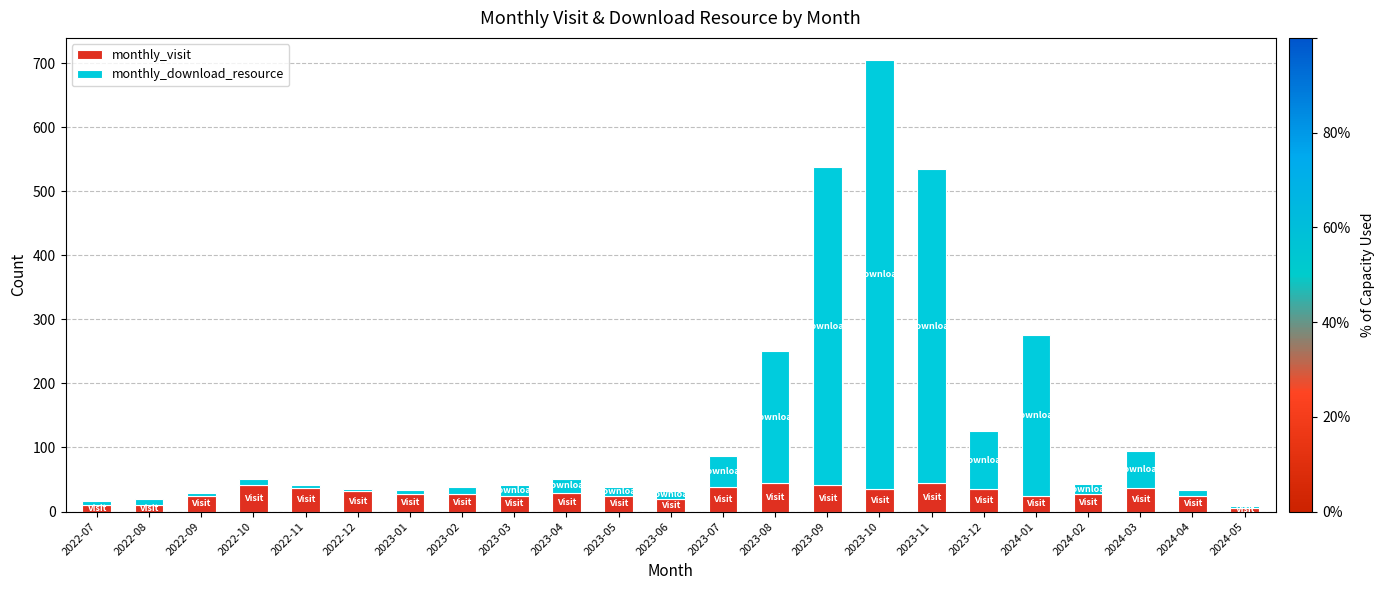

At which category is the sum across all series the highest?

2023-10